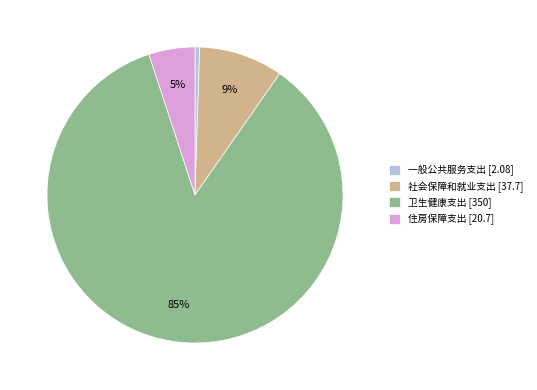

The 一般公共服务支出 slice represents 1% of the pie. True or false?

True